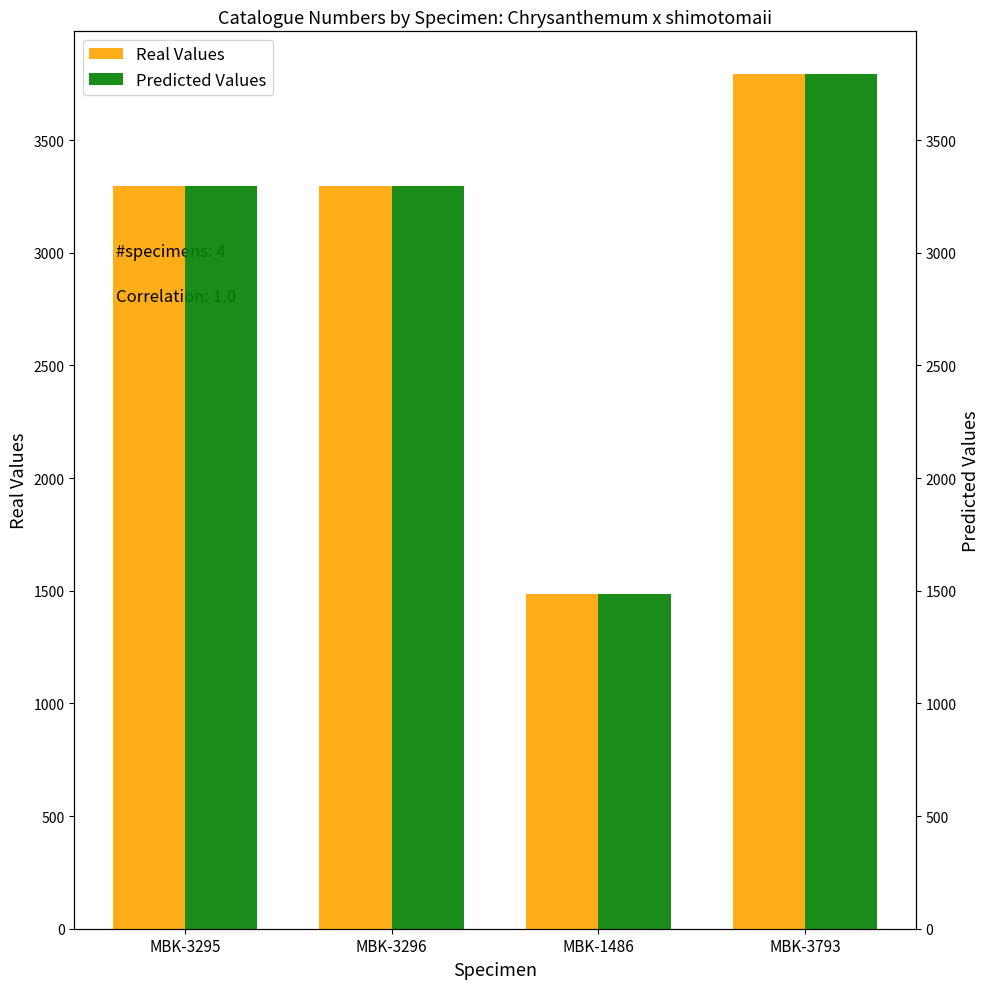

Which series changed the most between MBK-3296 and MBK-1486?

Real Values